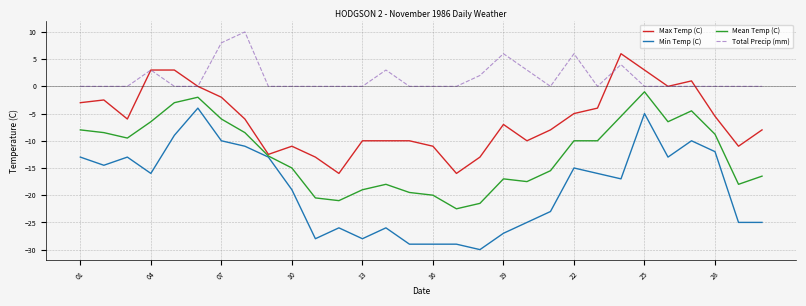

What is the minimum value for Max Temp (C)?

-16.0